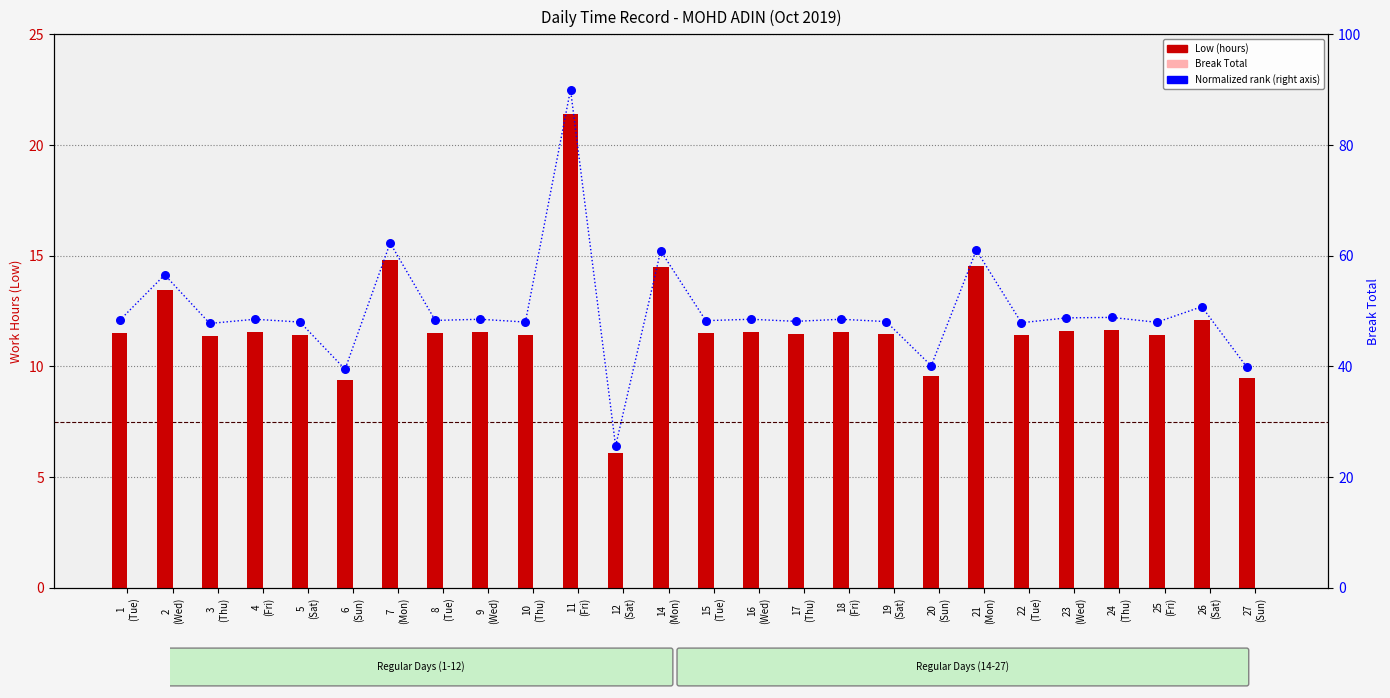

Which series has the largest total across all categories?

Normalized rank